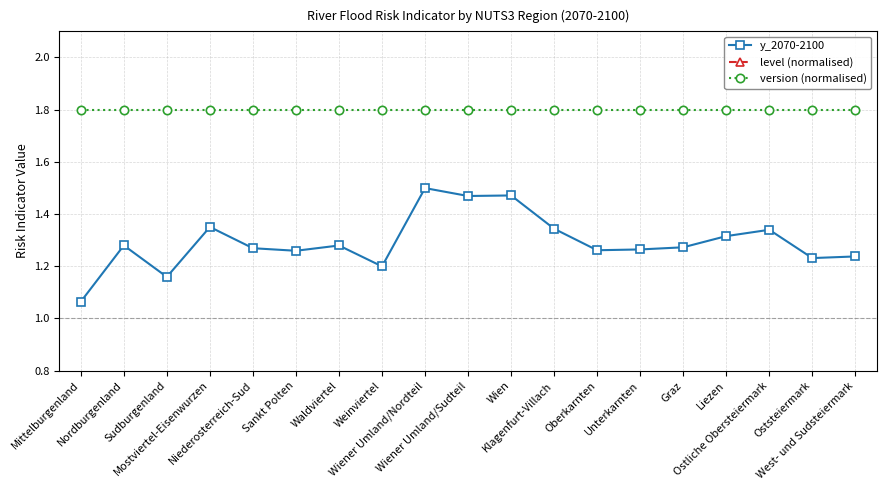

Reading right to left, list all the values displayed in this chart.

y_2070-2100: 1.2	1.2	1.3	1.3	1.3	1.3	1.3	1.3	1.5	1.5	1.5	1.2	1.3	1.3	1.3	1.4	1.2	1.3	1.1
level (normalised): 2.2	2.2	2.2	2.2	2.2	2.2	2.2	2.2	2.2	2.2	2.2	2.2	2.2	2.2	2.2	2.2	2.2	2.2	2.2
version (normalised): 1.8	1.8	1.8	1.8	1.8	1.8	1.8	1.8	1.8	1.8	1.8	1.8	1.8	1.8	1.8	1.8	1.8	1.8	1.8